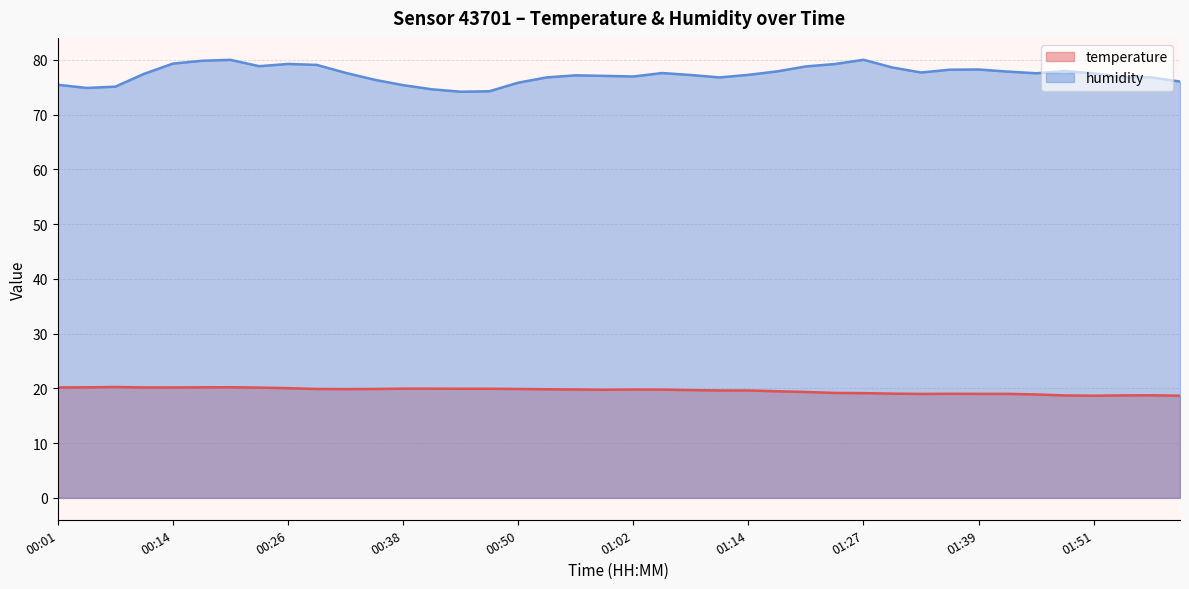

What is the difference between the maximum and minimum values in the humidity series?

5.8